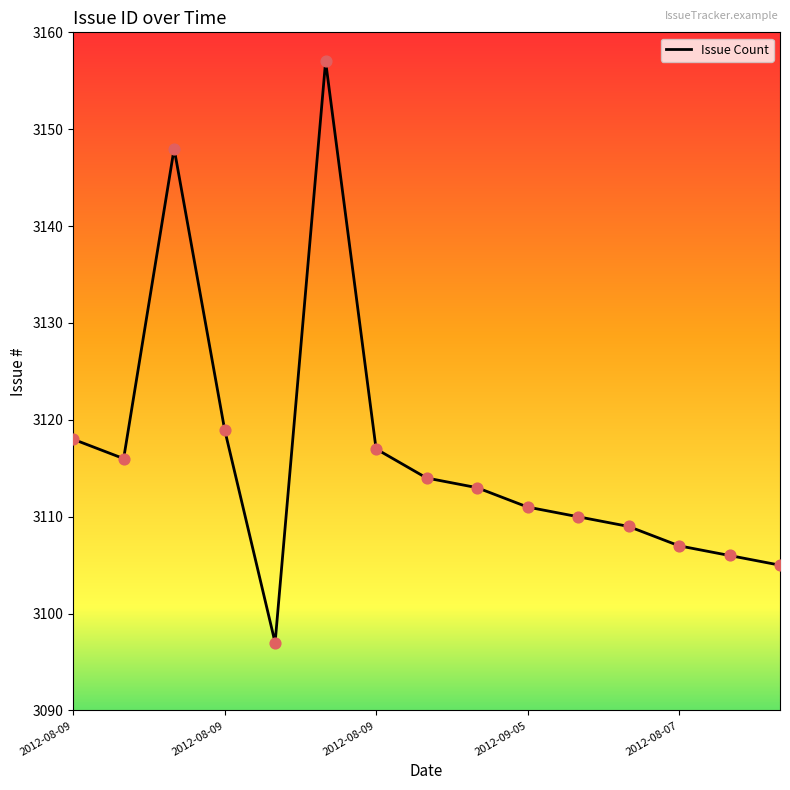

What is the difference between the maximum and minimum values?

60